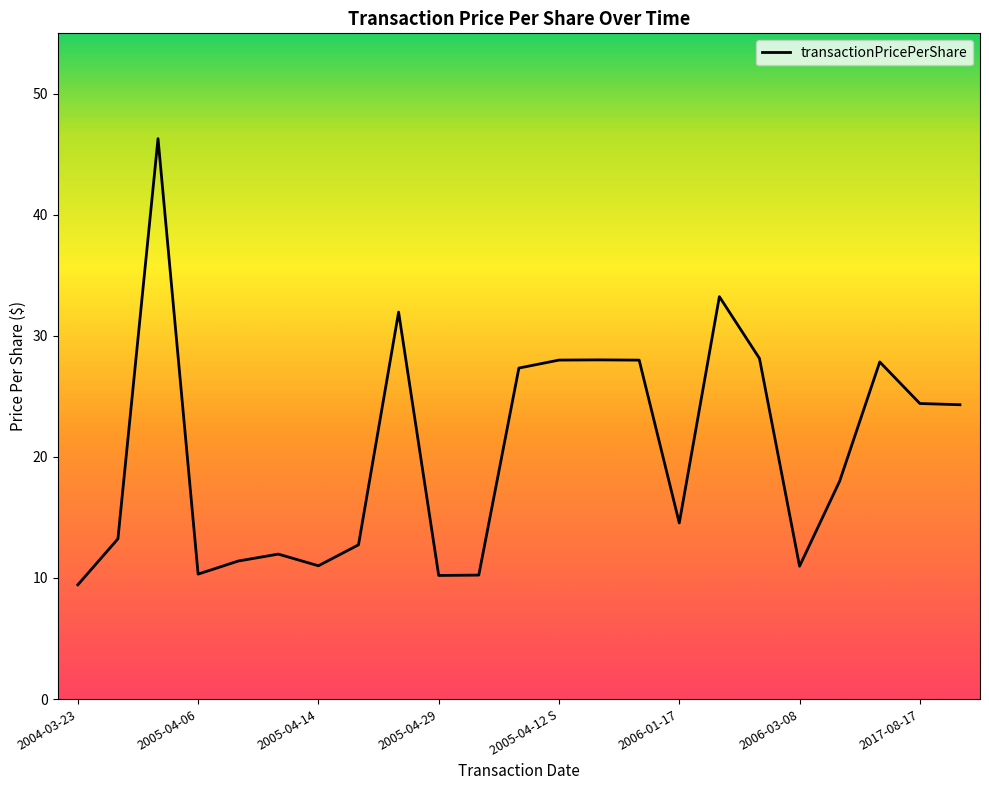

What is the maximum value shown in the chart?

46.3